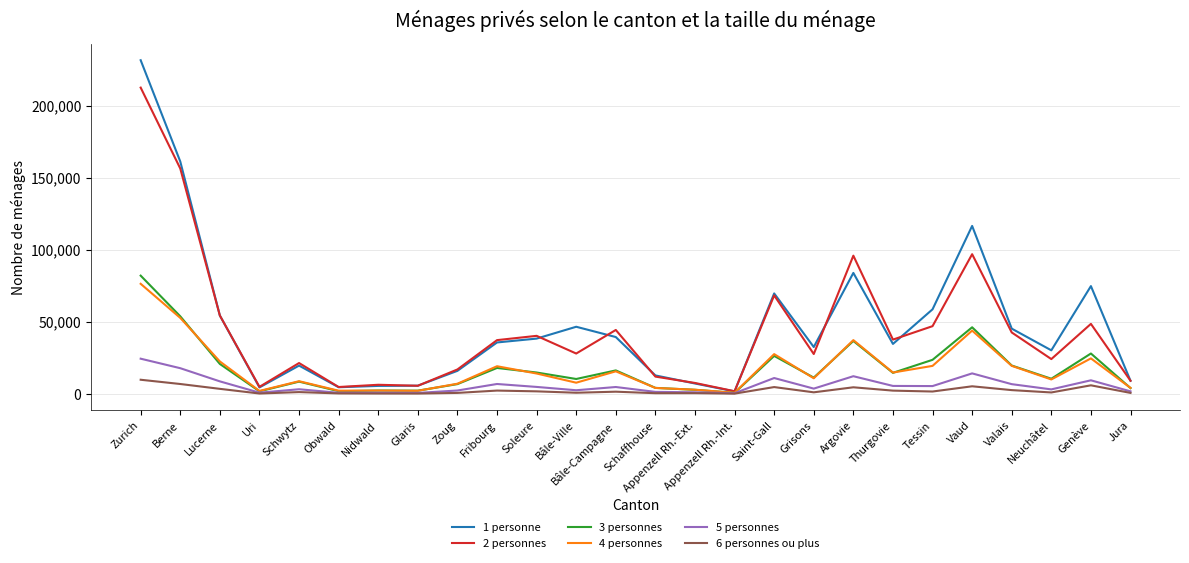

How many lines are shown in the chart?

6